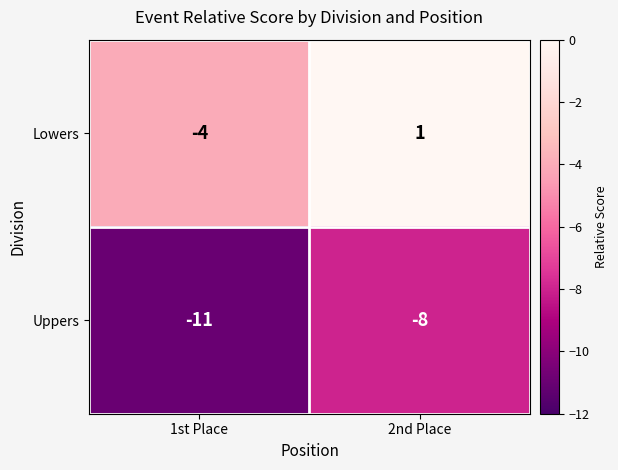

The Lowers series shows 1 at 2nd Place. True or false?

True